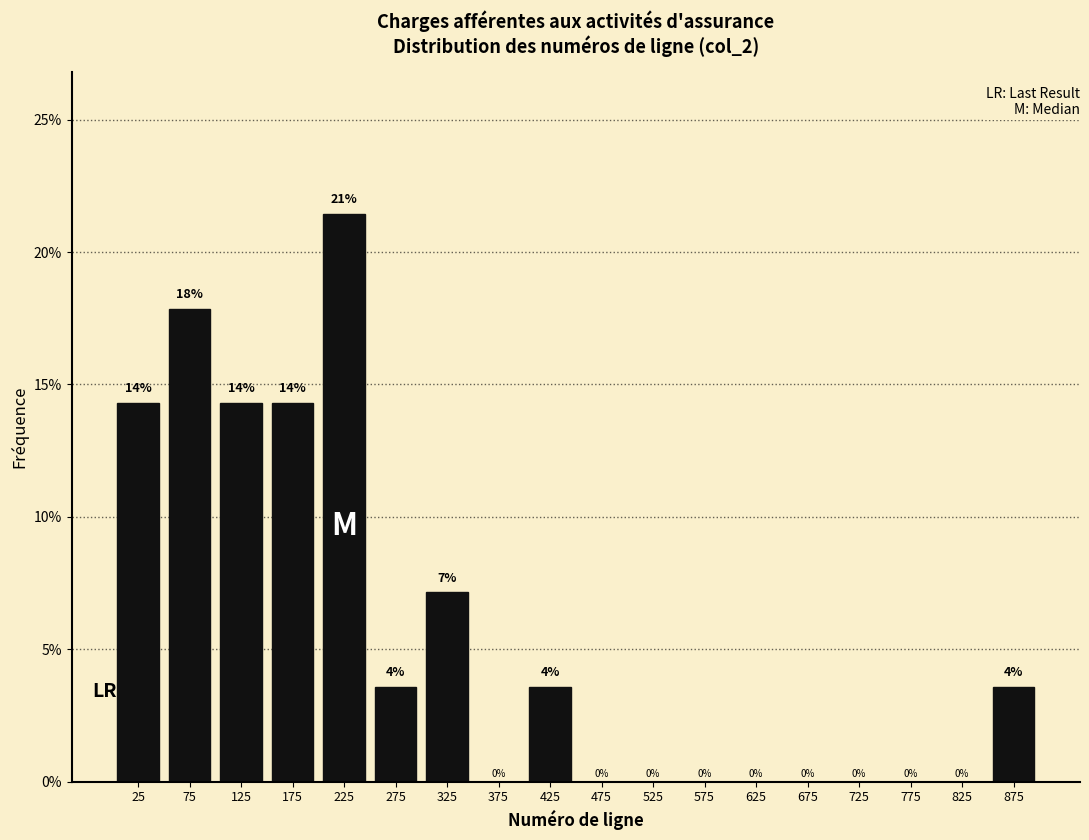

Which range on the x-axis has the tallest bar?

200 to 250